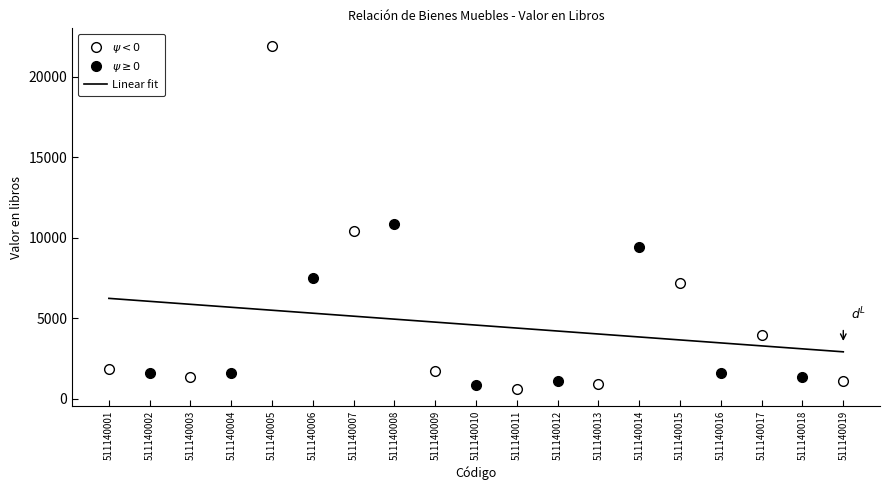

What is the change in value from 511140003 to 511140006?

+6173.1